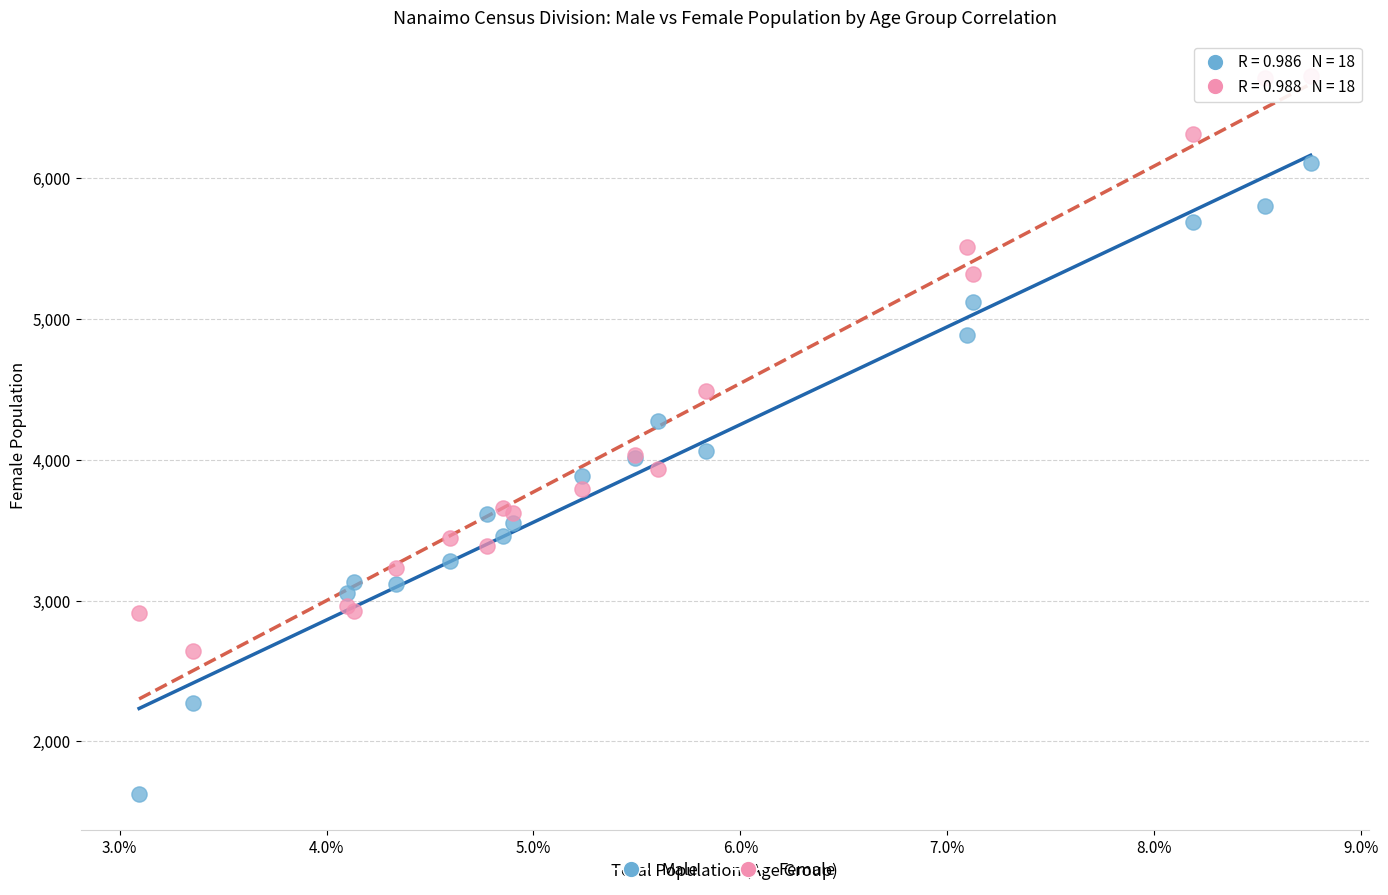

Which series reaches the minimum Y coordinate?

Male